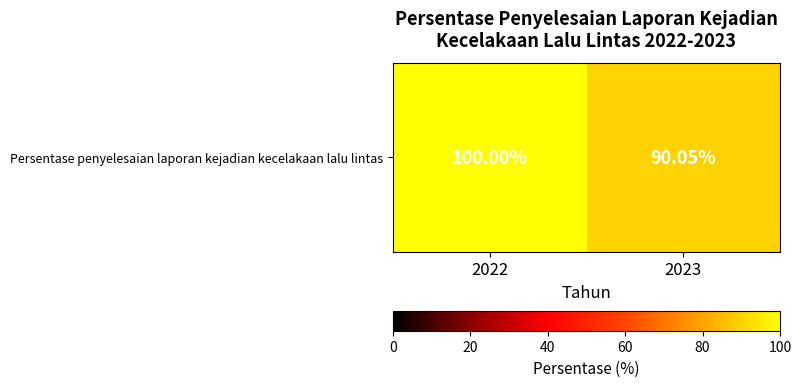

What is the maximum value shown in the chart?

100.0